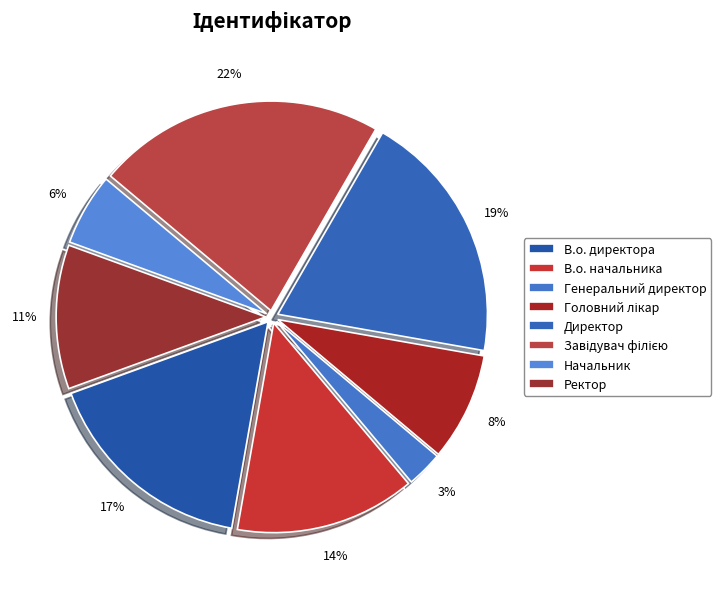

Which slice is the largest?

Завідувач філією